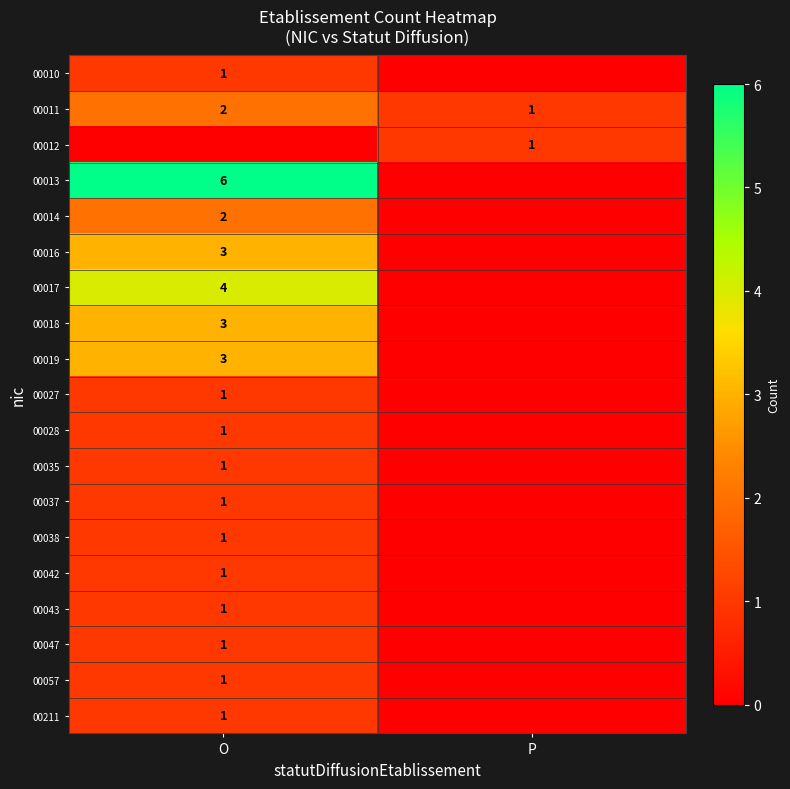

Which category has the lowest value in the 00011 series?

P